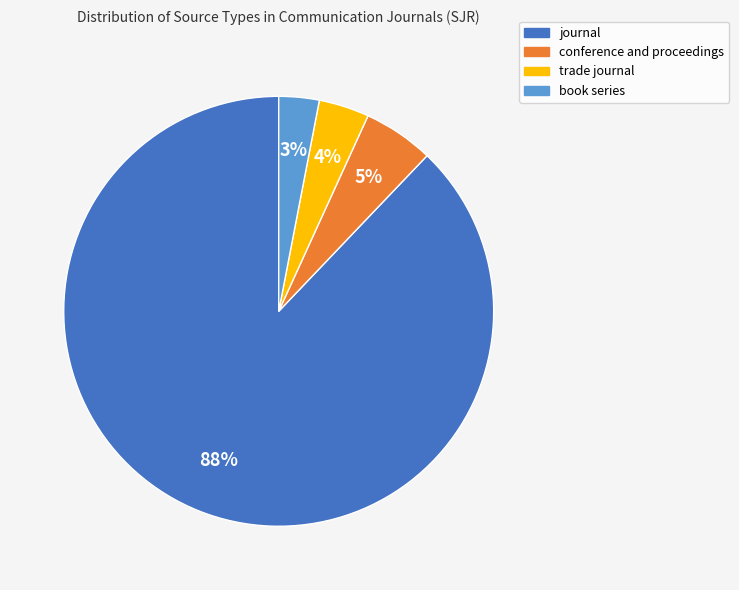

To the nearest percent, what percentage of the pie is trade journal?

4%